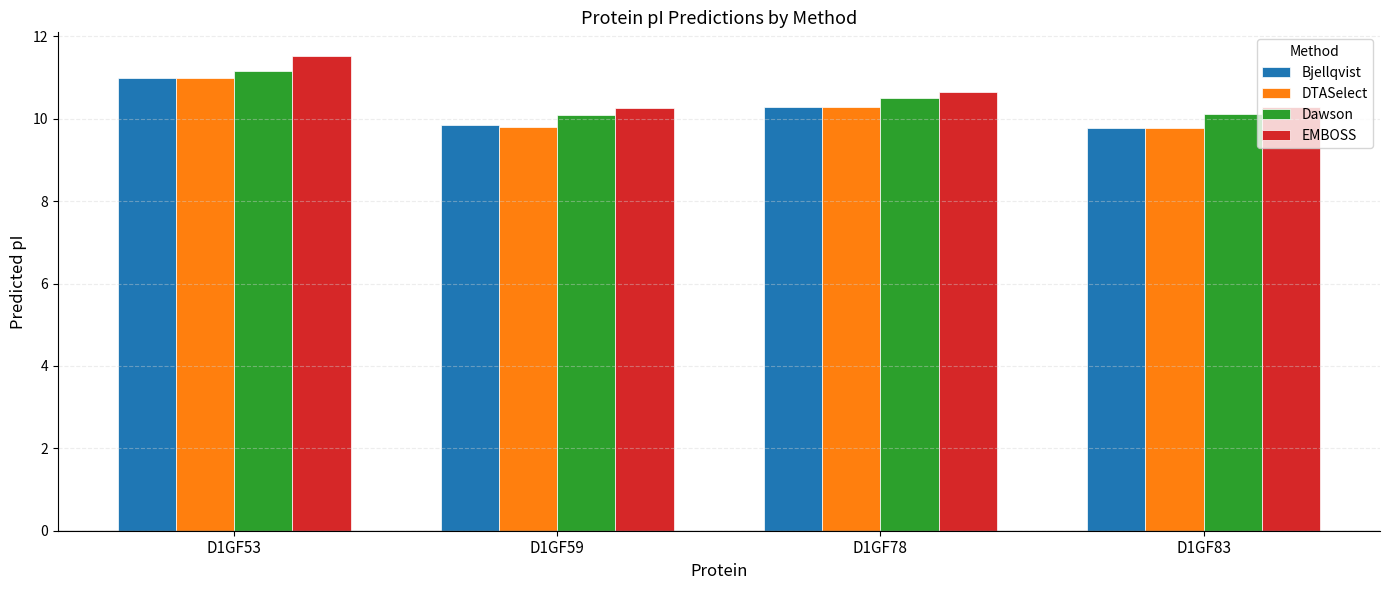

How many values in the Bjellqvist series exceed 10?

2